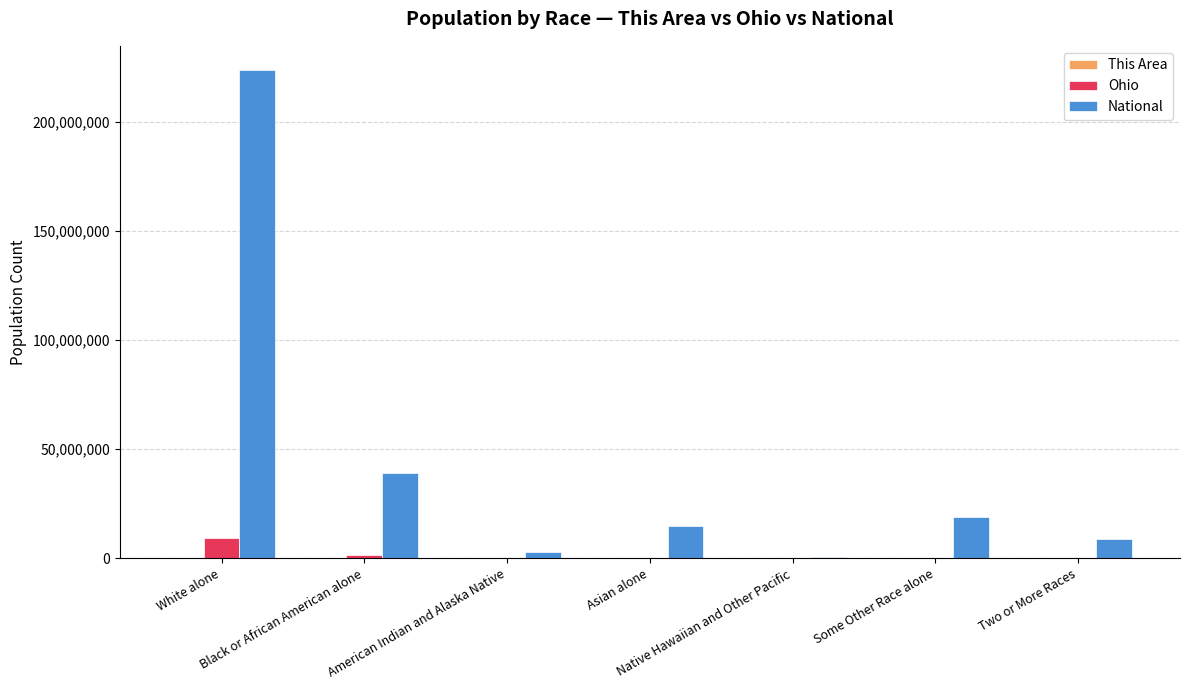

What is the maximum value shown in the chart?

223553265